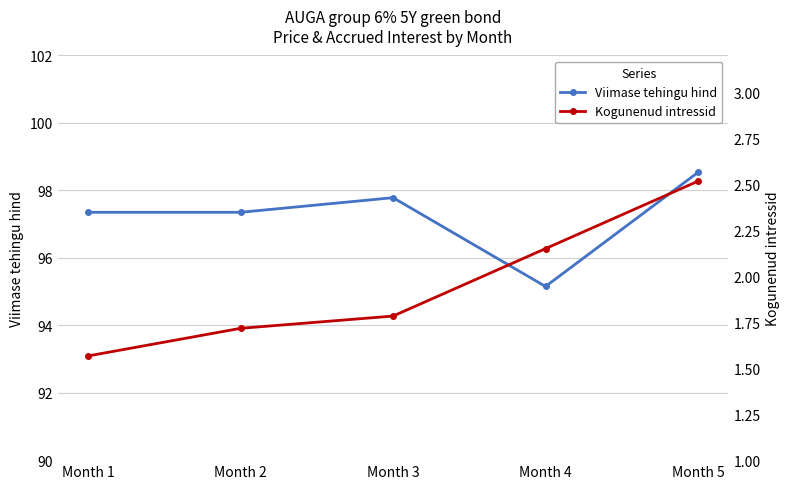

Is it true that Kogunenud intressid equals 1.8 at Month 3?

True